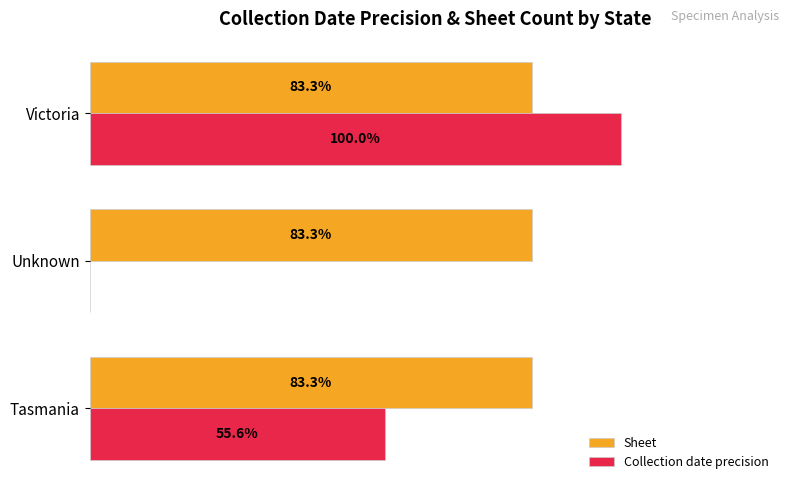

At which category does the chart reach its peak across all series?

Victoria